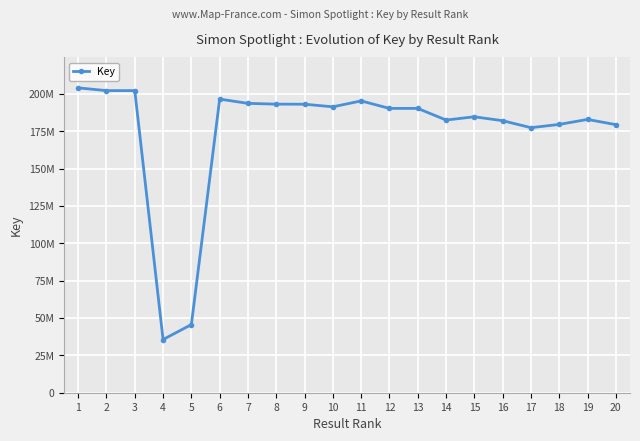

What is the sum of all values?

3500330362